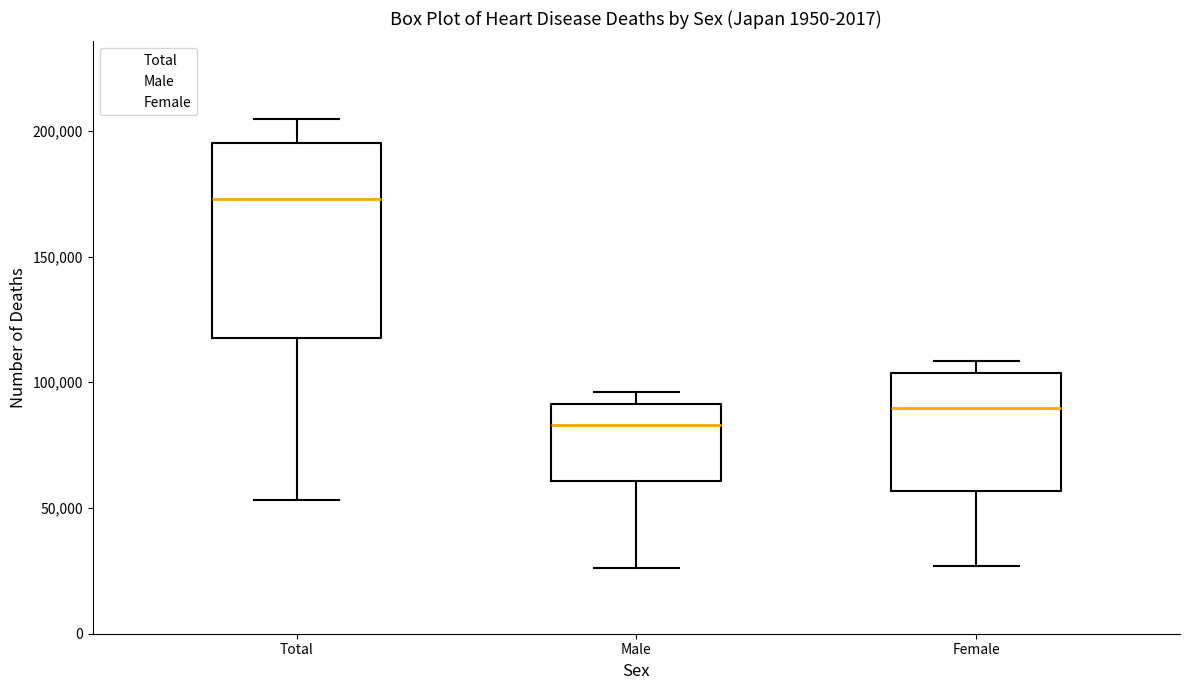

Reading left to right, transcribe this box plot: for each box, give where its median line is, the range the box spans, and where its two whiskers end, as read against the y-axis. The values are not printed on the chart, so give them approximately, as read against the axis.

Total: median 175000, box 115000 to 195000, whiskers 55000 to 205000
Male: median 85000, box 60000 to 90000, whiskers 25000 to 95000
Female: median 90000, box 55000 to 105000, whiskers 25000 to 110000